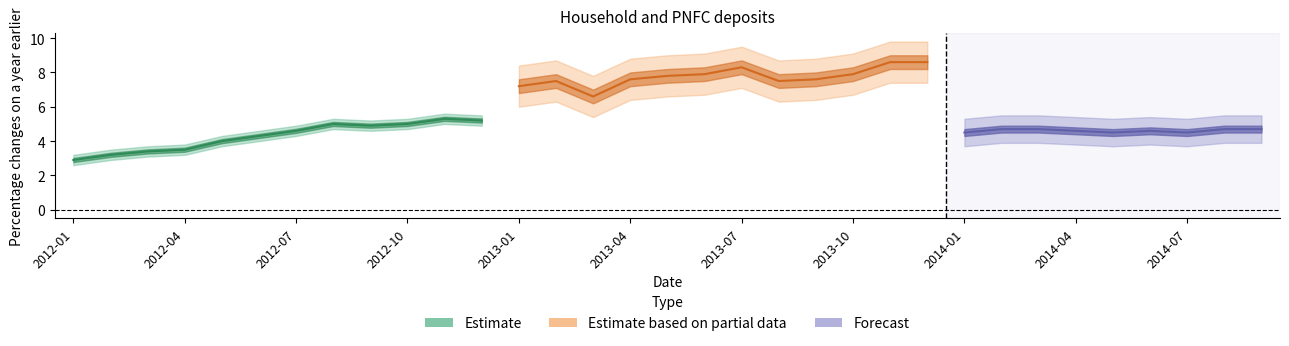

At how many categories does at least one series exceed 3?

32